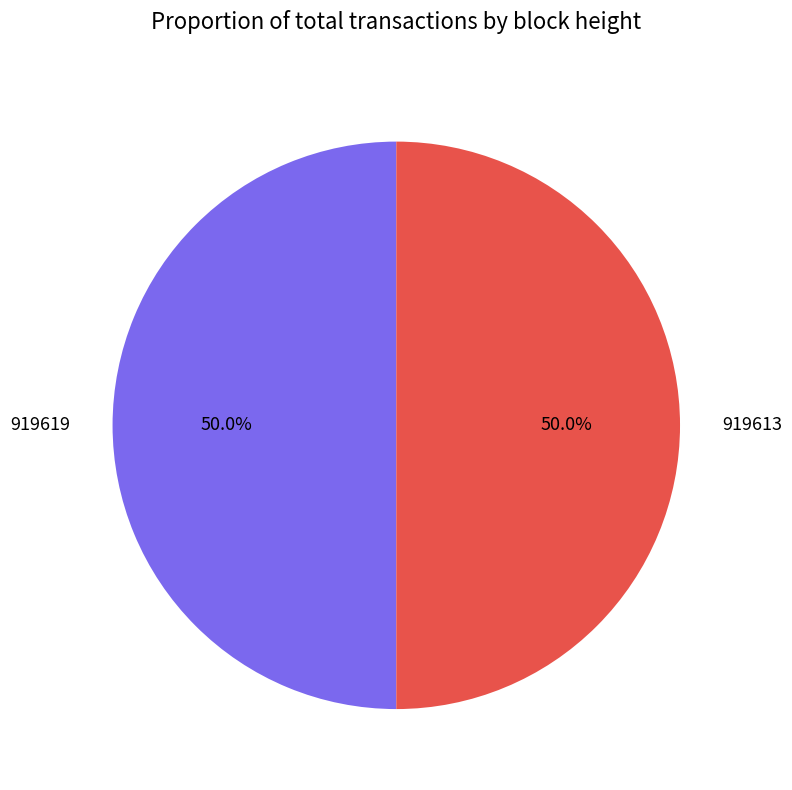

Approximately how many times larger is the value at 919613 compared to 919619?

1.0